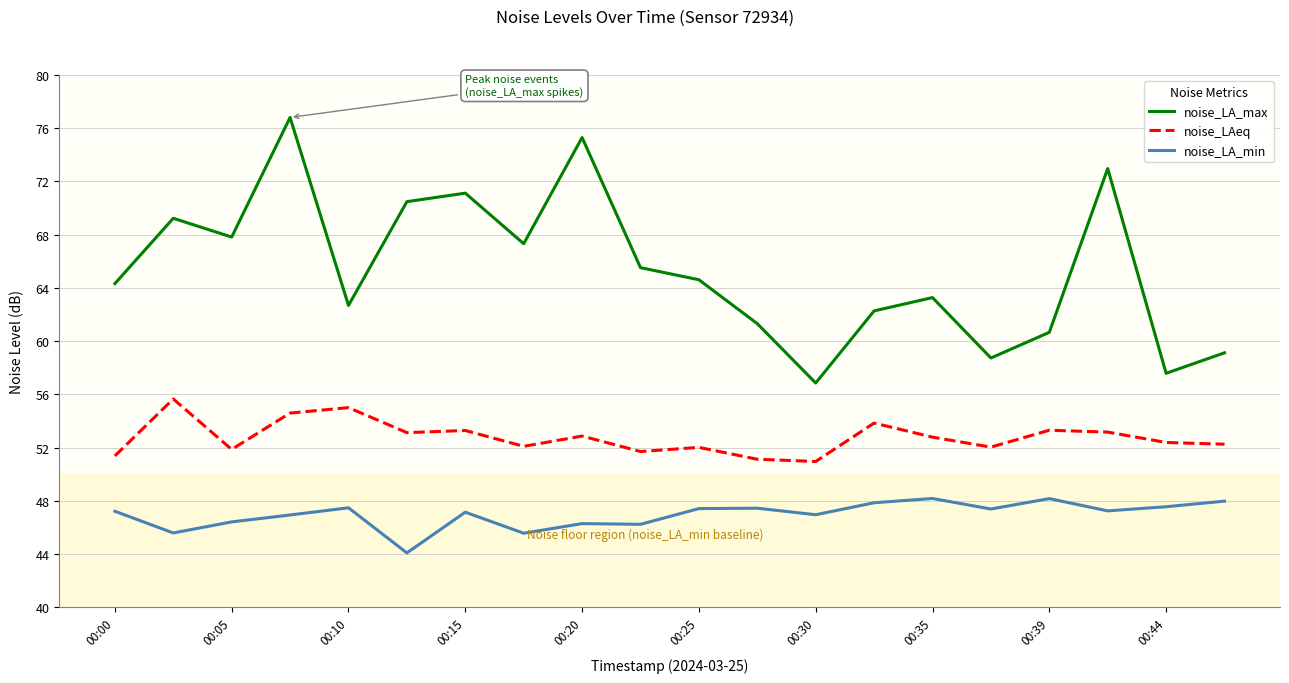

What is the difference between the maximum and minimum values in the noise_LA_max series?

20.0